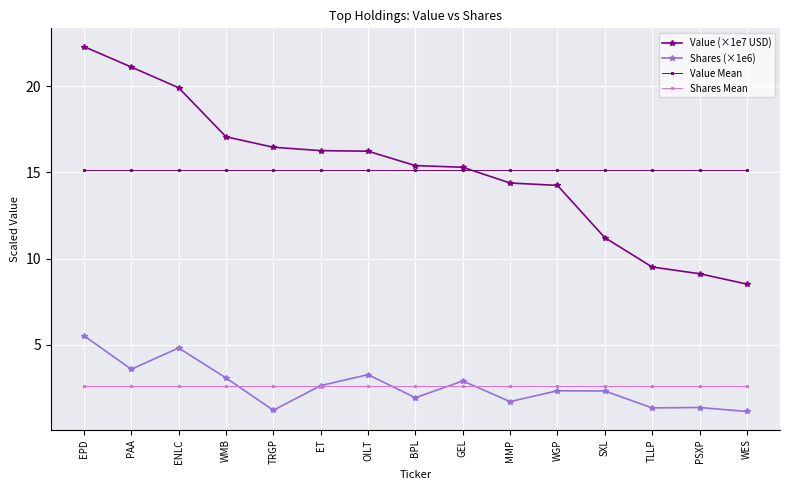

Reading left to right, what are all the values shown in this chart?

Value (×1e7 USD): EPD=22.3	PAA=21.1	ENLC=19.9	WMB=17.1	TRGP=16.5	ET=16.3	OILT=16.2	BPL=15.4	GEL=15.3	MMP=14.4	WGP=14.2	SXL=11.2	TLLP=9.5	PSXP=9.1	WES=8.5
Shares (×1e6): EPD=5.5	PAA=3.6	ENLC=4.8	WMB=3.1	TRGP=1.2	ET=2.6	OILT=3.3	BPL=1.9	GEL=2.9	MMP=1.7	WGP=2.3	SXL=2.3	TLLP=1.3	PSXP=1.4	WES=1.1
Value Mean: EPD=15.1	PAA=15.1	ENLC=15.1	WMB=15.1	TRGP=15.1	ET=15.1	OILT=15.1	BPL=15.1	GEL=15.1	MMP=15.1	WGP=15.1	SXL=15.1	TLLP=15.1	PSXP=15.1	WES=15.1
Shares Mean: EPD=2.6	PAA=2.6	ENLC=2.6	WMB=2.6	TRGP=2.6	ET=2.6	OILT=2.6	BPL=2.6	GEL=2.6	MMP=2.6	WGP=2.6	SXL=2.6	TLLP=2.6	PSXP=2.6	WES=2.6